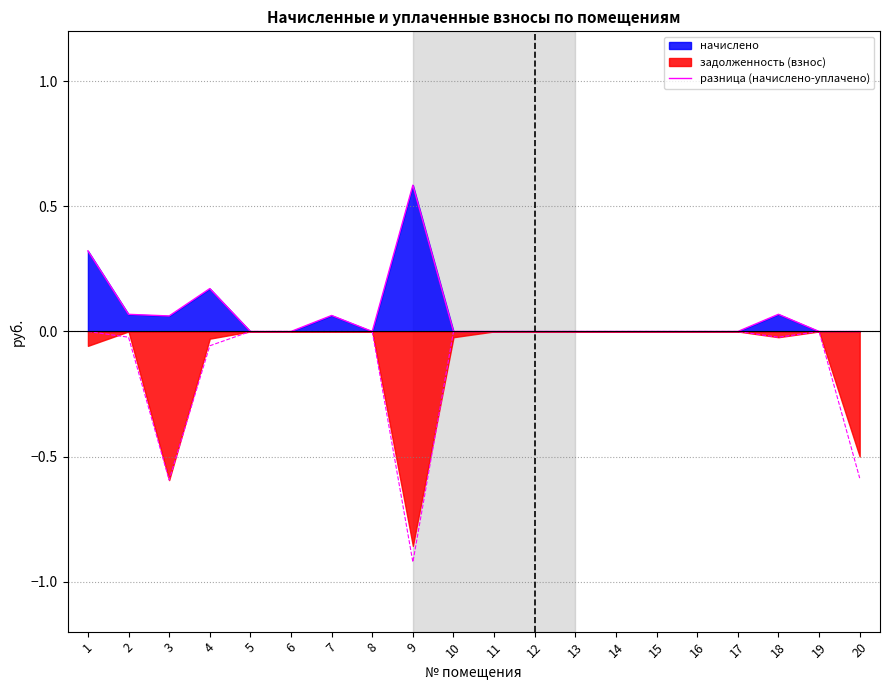

Reading left to right, what are all the values shown in this chart?

0.3	0.1	0.1	0.2	0.0	0.0	0.1	0.0	0.6	0.0	0.0	0.0	0.0	0.0	0.0	0.0	0.0	0.1	0.0	0.0